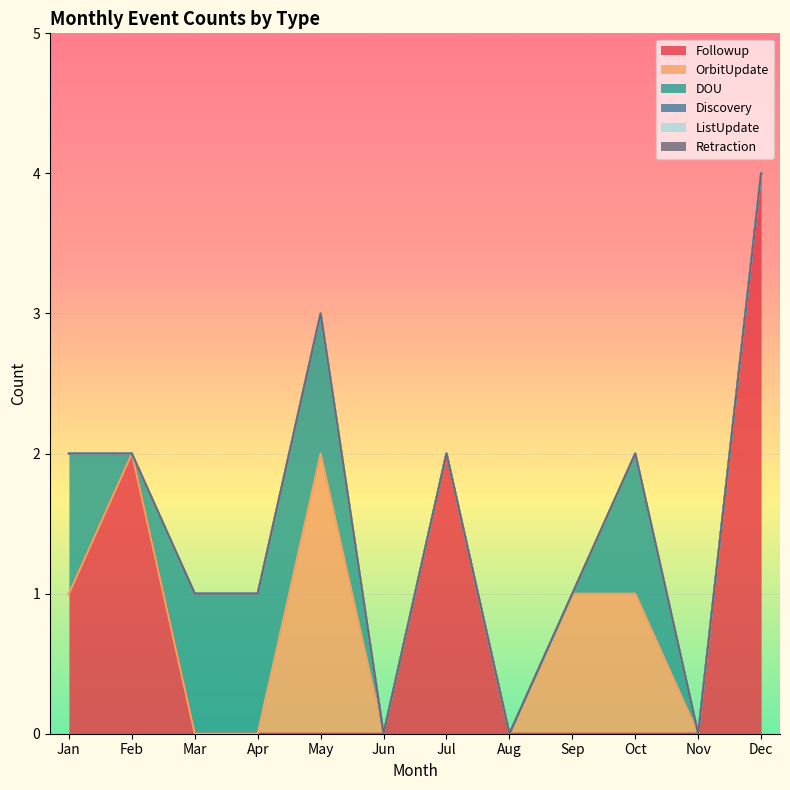

True or false: Followup and ListUpdate cross at least once.

False